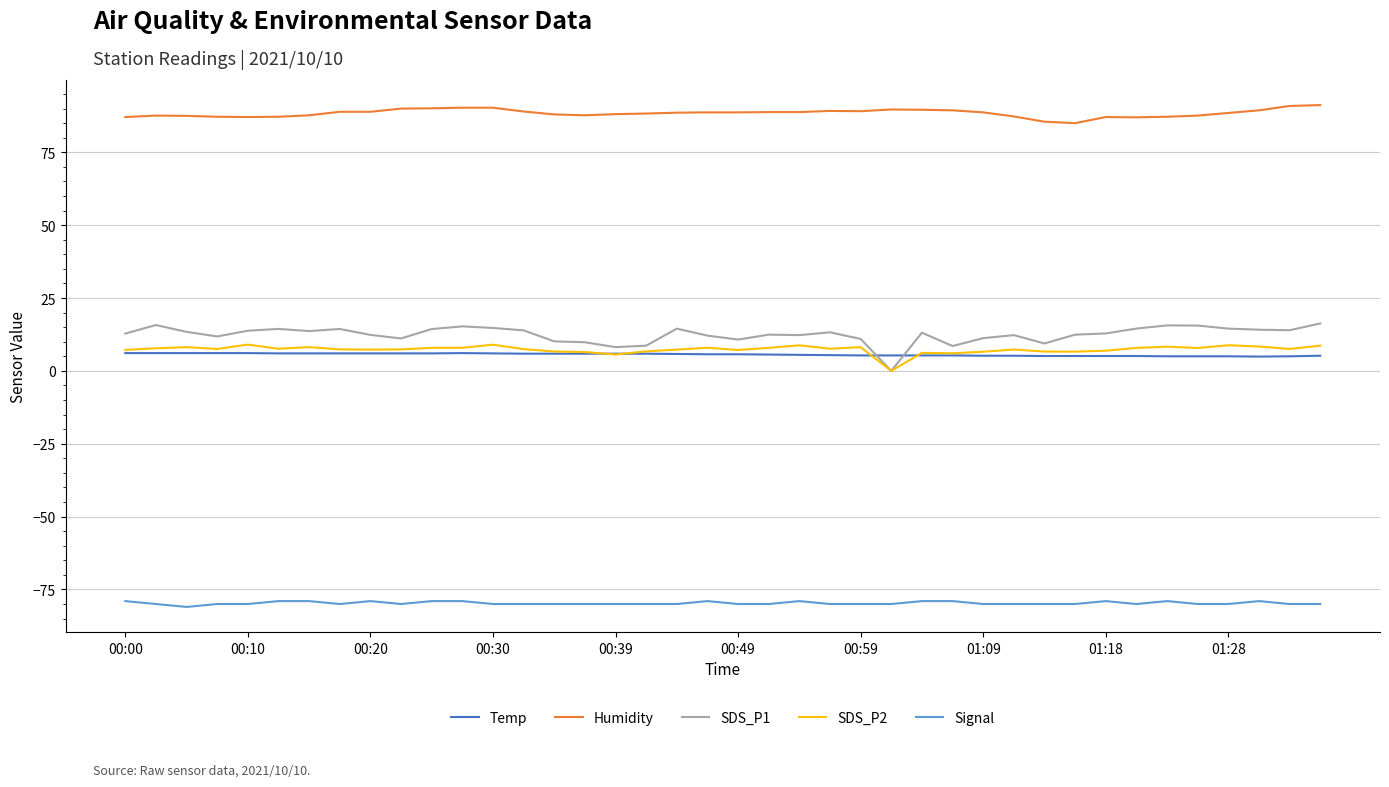

True or false: Temp and SDS_P1 intersect in this chart.

True